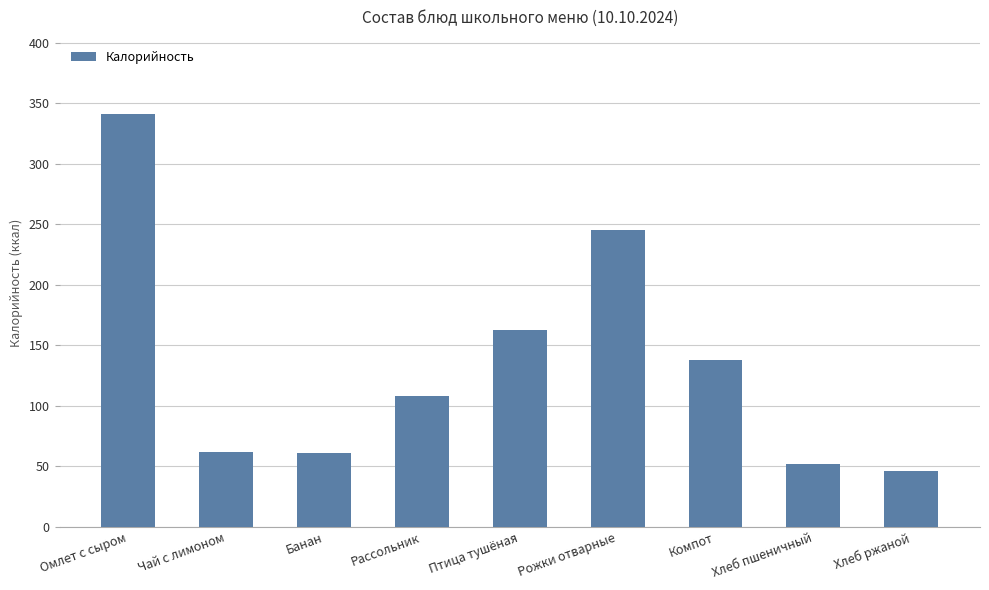

Where is the data nearest to the value 193?

Птица тушёная